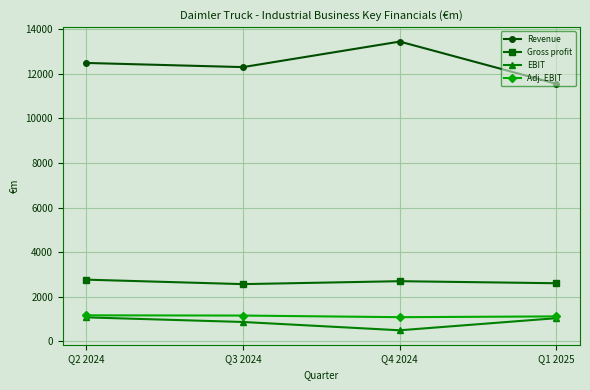

How many interior local peaks does the Revenue series have?

1